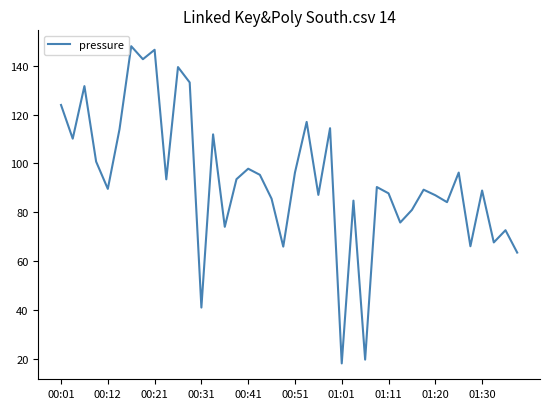

What is the maximum value shown in the chart?

148.0